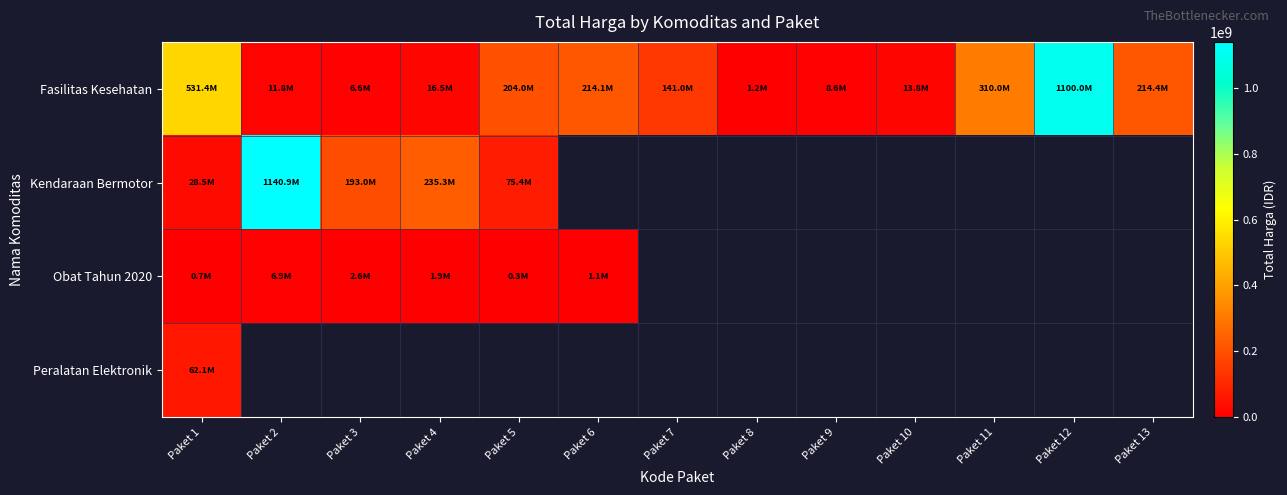

Between Paket 3 and Paket 12, which series saw the biggest shift?

Fasilitas Kesehatan